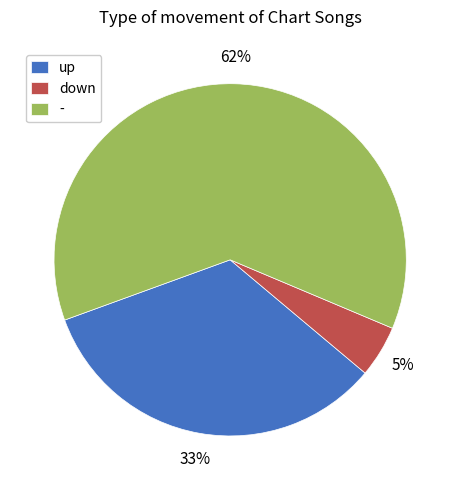

Do down and - together represent more than half of the pie?

Yes